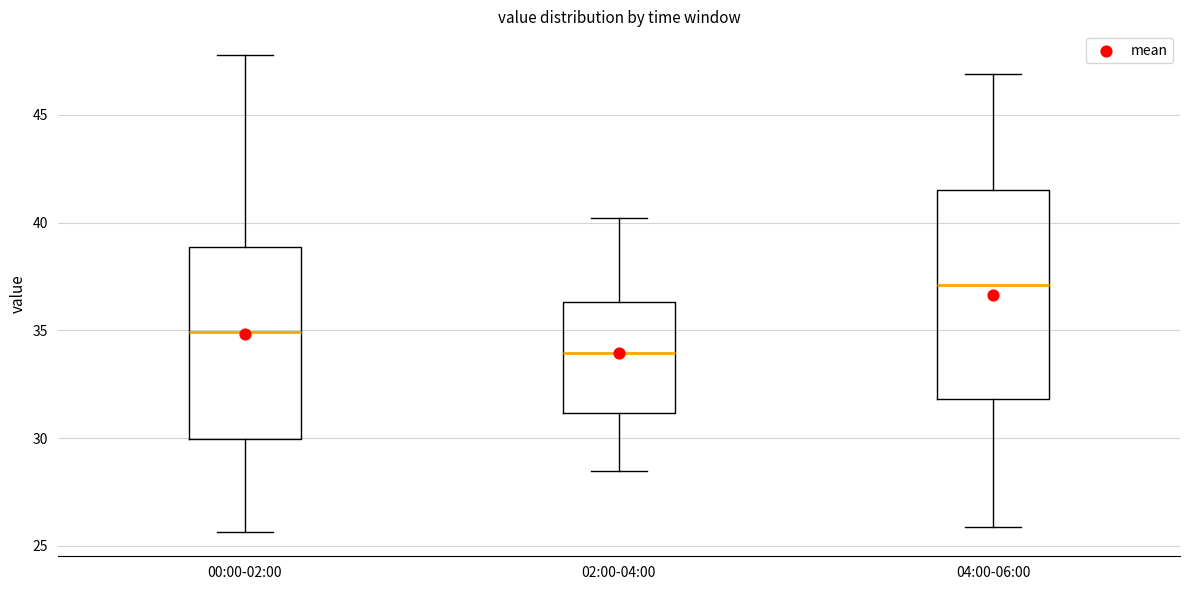

Reading left to right, read every box against the y-axis: the position of its median line, the range the box covers, and the ends of its whiskers. The values are not printed on the chart, so give them approximately, as read against the axis.

00:00-02:00: median 35.0, box 30.0 to 39.0, whiskers 25.5 to 48.0
02:00-04:00: median 34.0, box 31.0 to 36.5, whiskers 28.5 to 40.0
04:00-06:00: median 37.0, box 32.0 to 41.5, whiskers 26.0 to 47.0